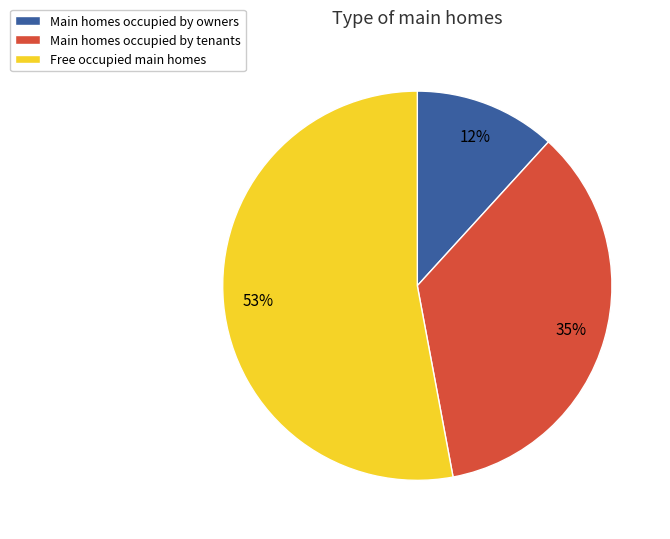

Do Main homes occupied by owners and Free occupied main homes together represent more than half of the pie?

Yes